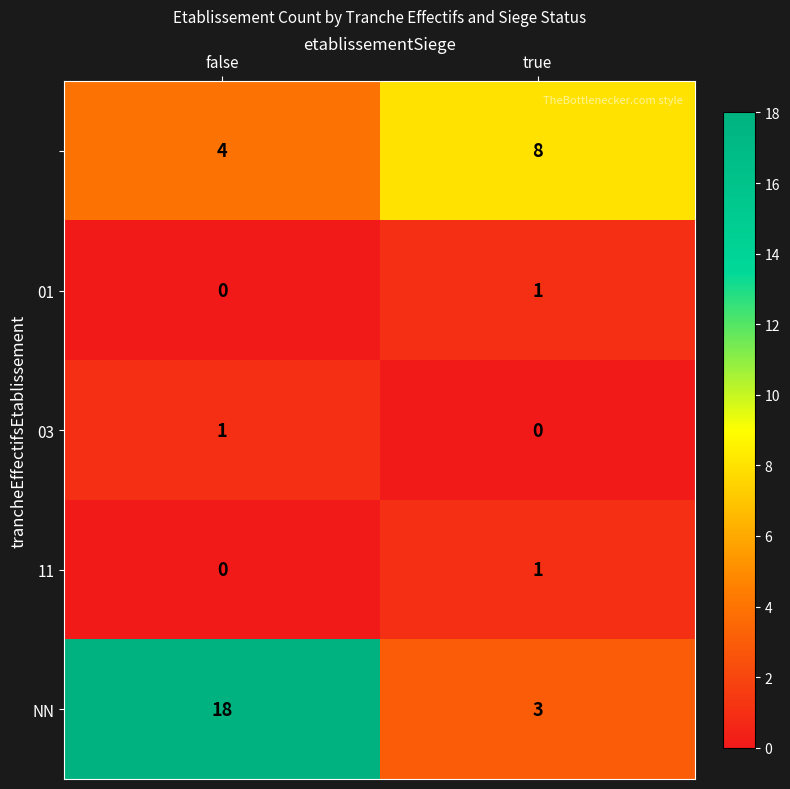

What is the spread (max minus min) of values at false?

18